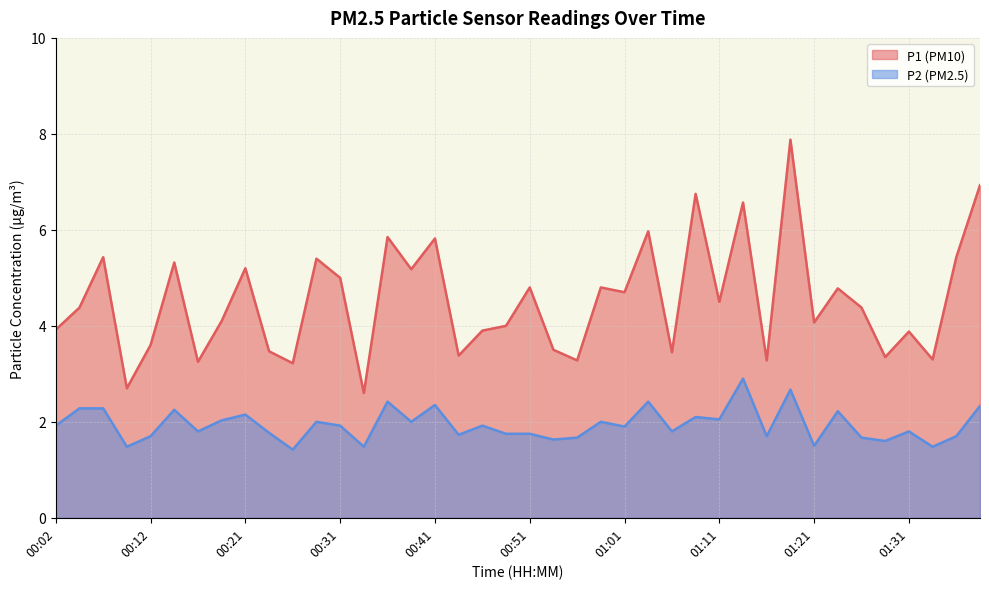

What position from the right is 01:13?

11